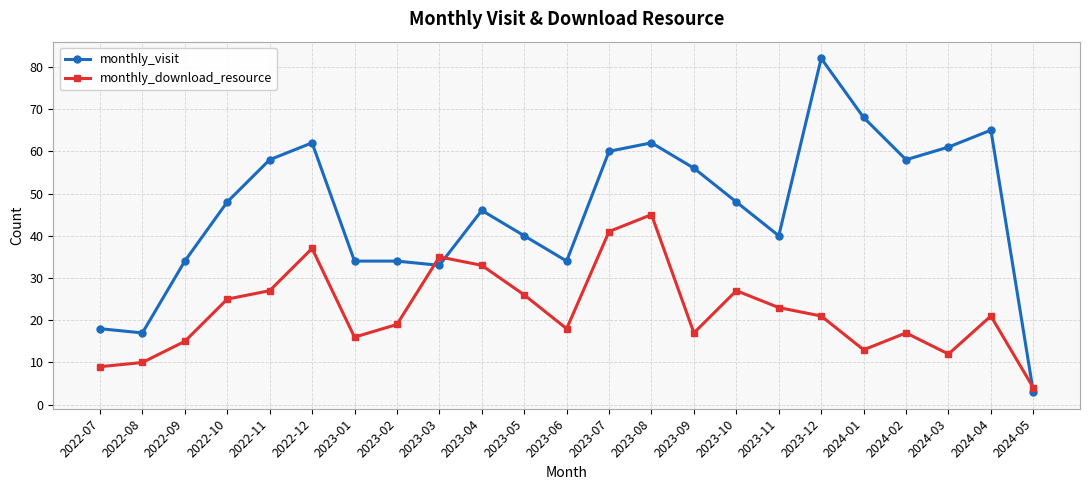

How many times do monthly_visit and monthly_download_resource cross each other?

3